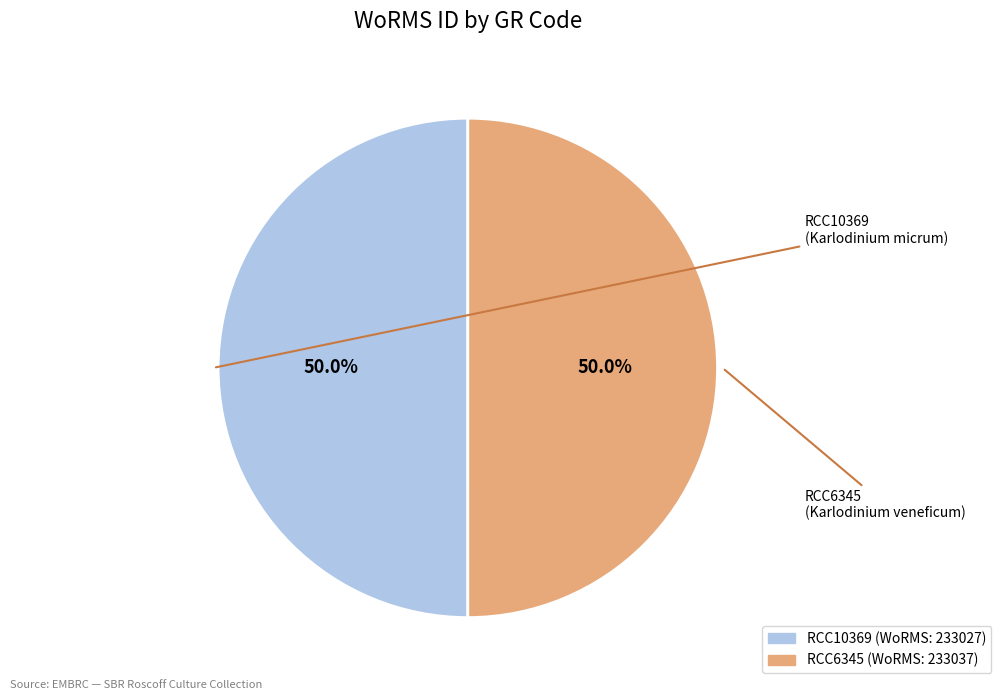

Combined, do RCC6345 and RCC10369 account for over 50%?

Yes